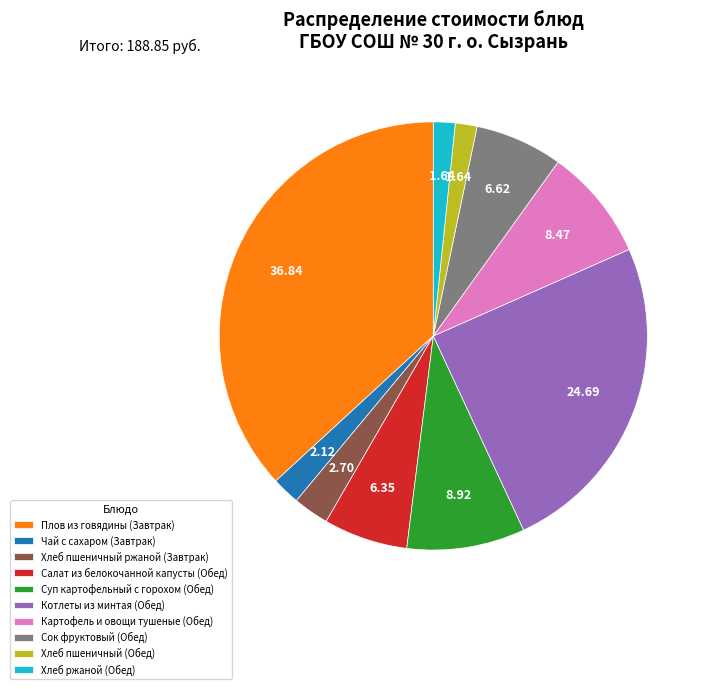

What is the largest slice in the pie chart?

Плов из говядины (Завтрак)